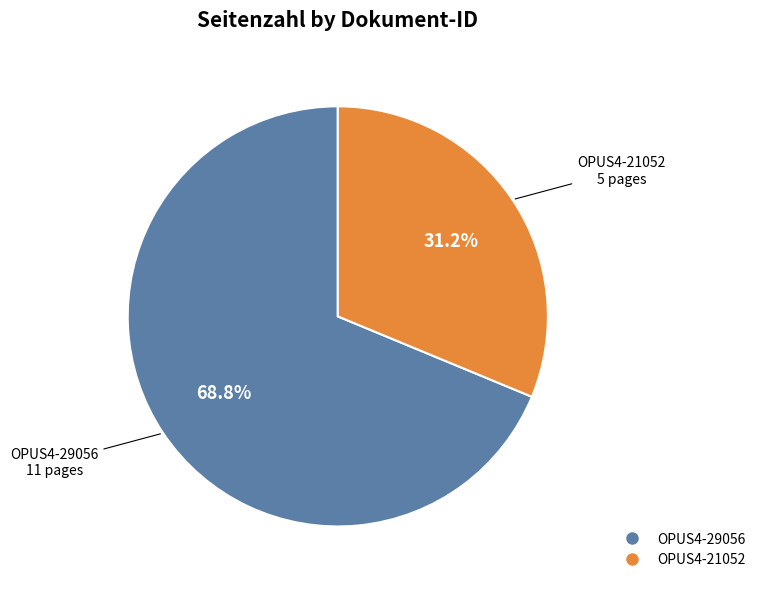

Count the number of slices in the pie.

2